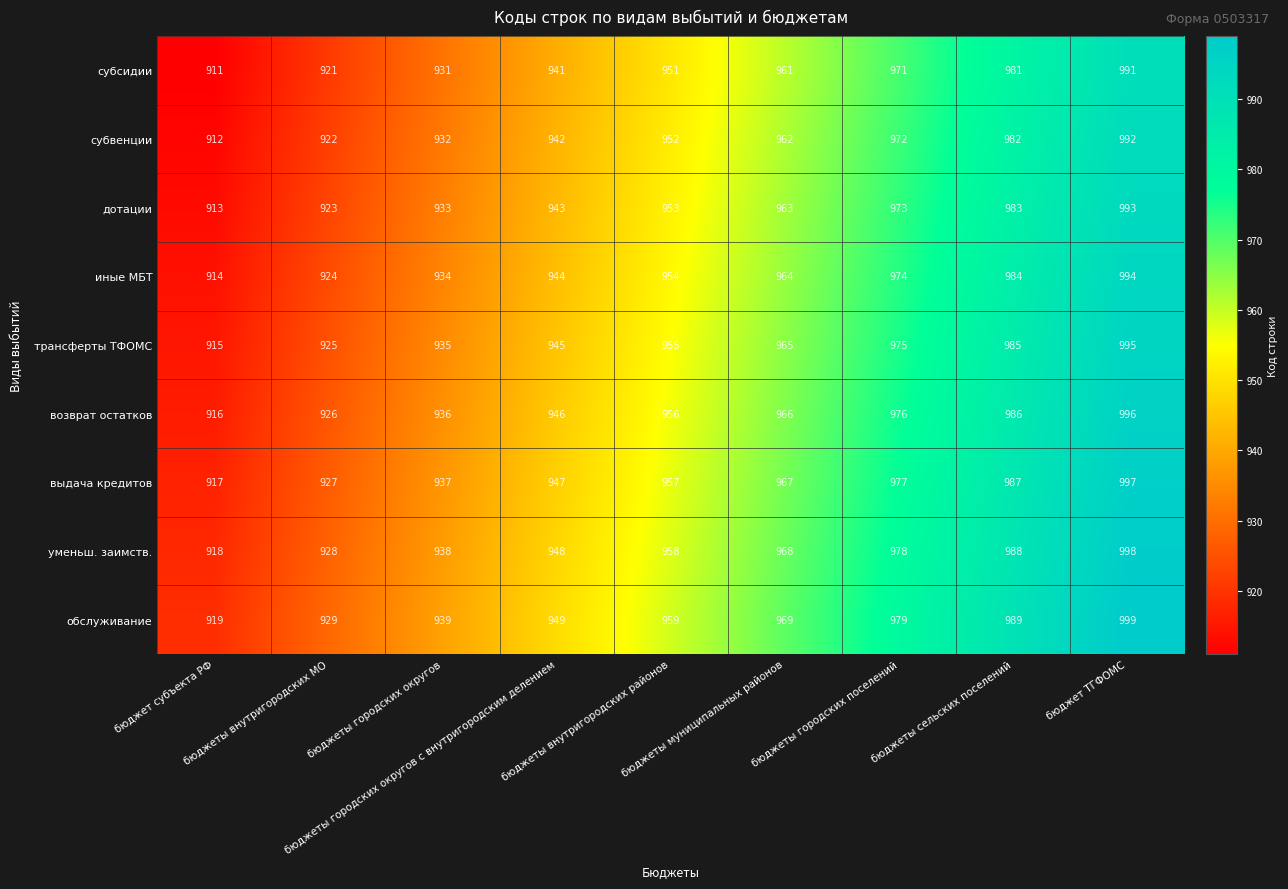

At which category is the sum across all series the highest?

бюджет ТГФОМС